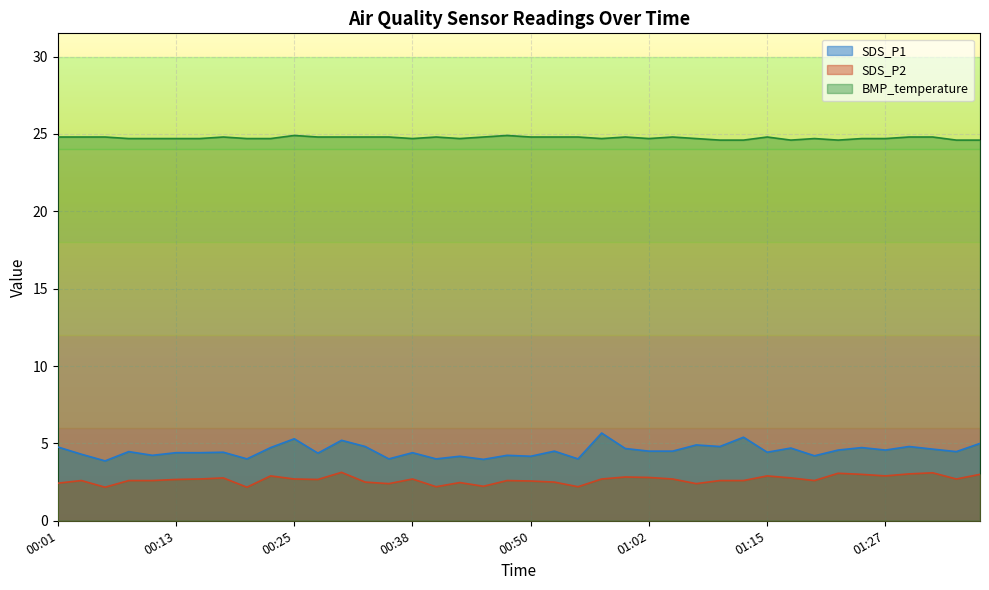

What is the total value across all series at 01:38?

32.6